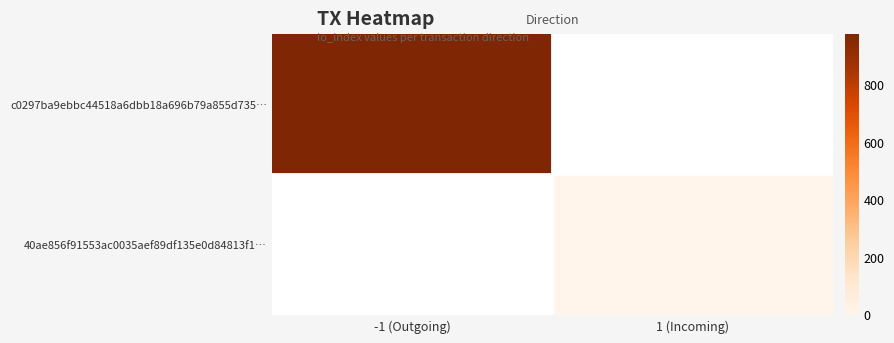

Between 1 (Incoming) and -1 (Outgoing), which is larger?

-1 (Outgoing)